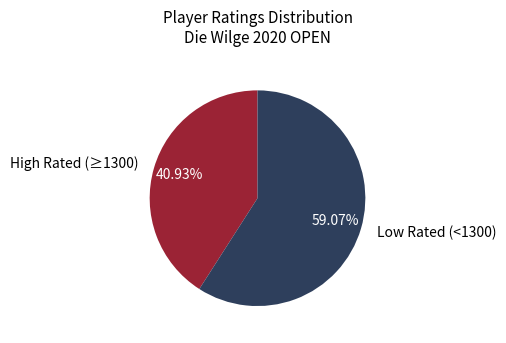

Which has a higher value, High Rated (≥1300) or Low Rated (<1300)?

Low Rated (<1300)